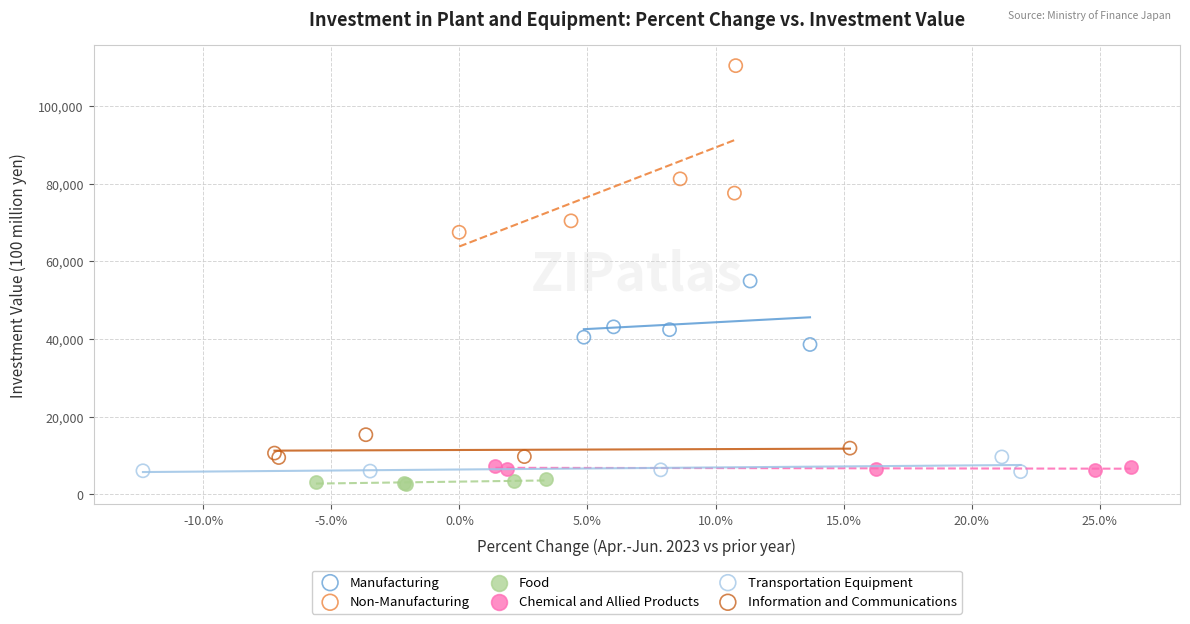

Which series has the widest spread of Y values?

Non-Manufacturing